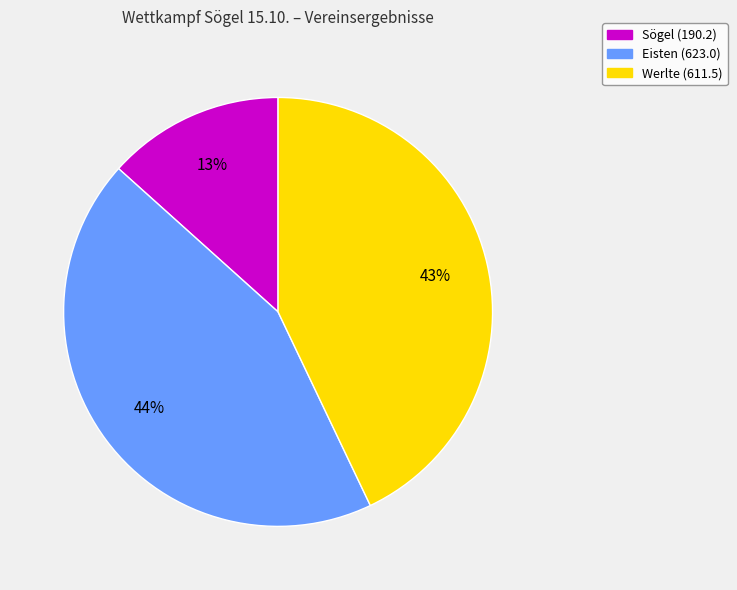

Is the sum of Sögel and Werlte greater than half?

Yes